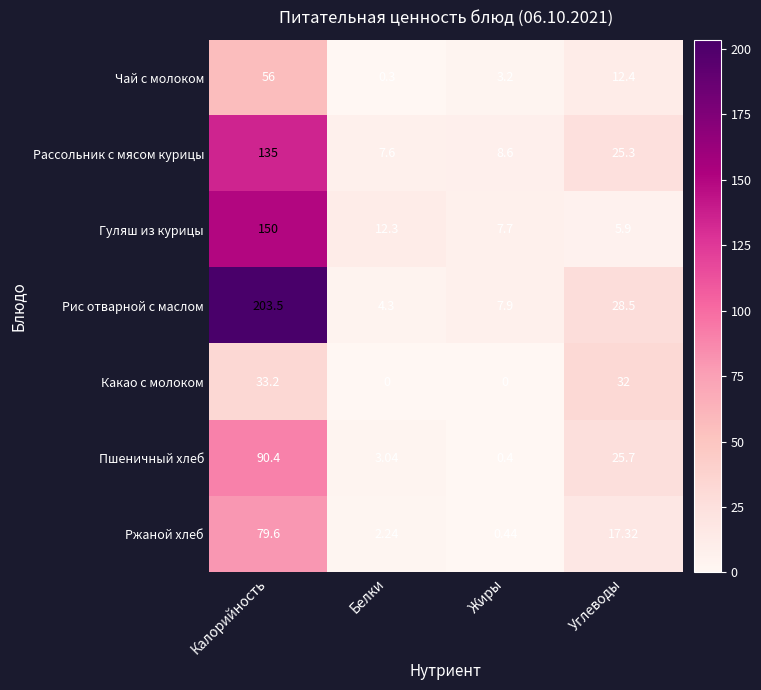

At Белки, list the series in order from largest to smallest.

Гуляш из курицы, Рассольник с мясом курицы, Рис отварной с маслом, Пшеничный хлеб, Ржаной хлеб, Чай с молоком, Какао с молоком